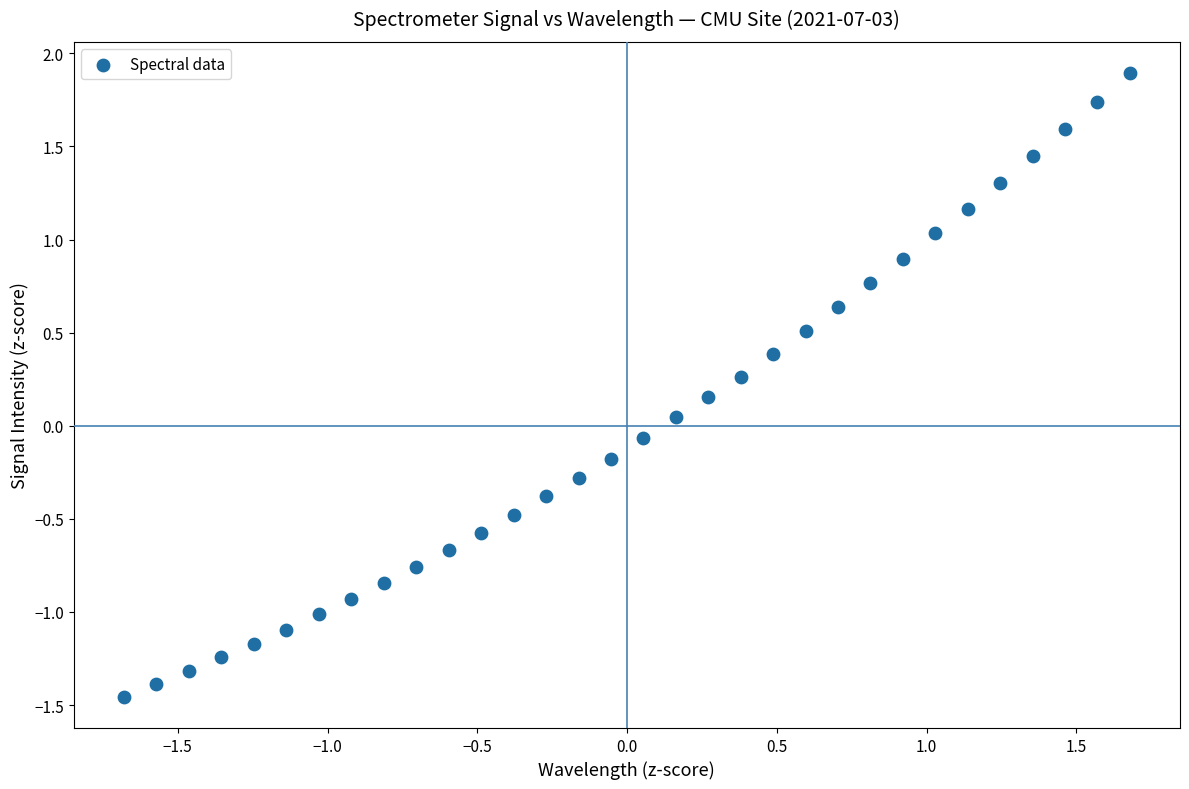

What is the range of Y values (max minus min)?

3.3